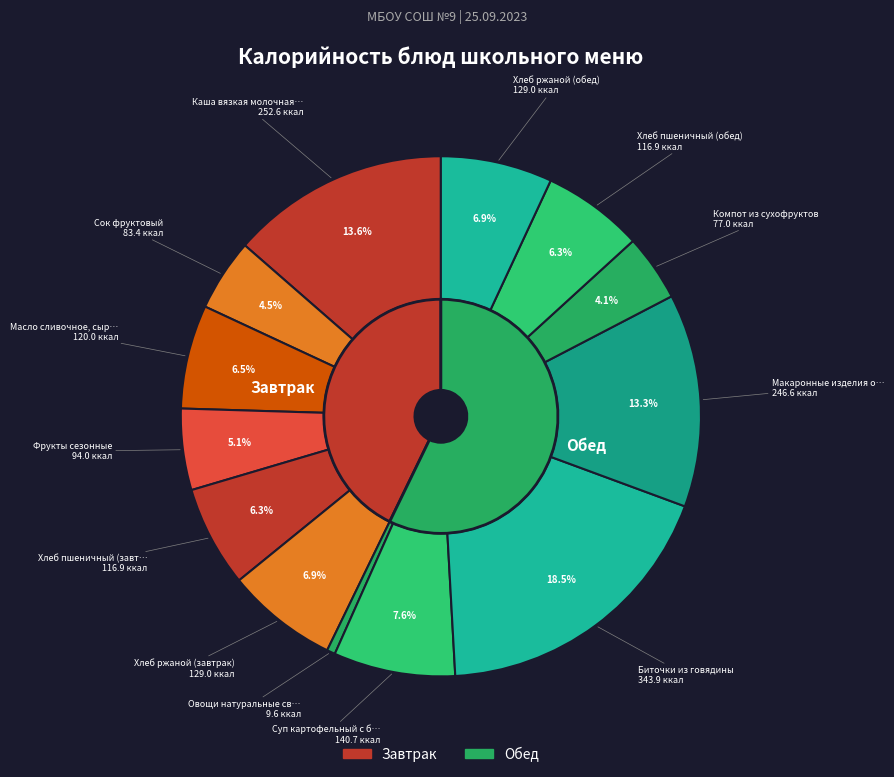

To the nearest percent, what is the combined percentage of Хлеб пшеничный (обед) and Компот из сухофруктов?

10%